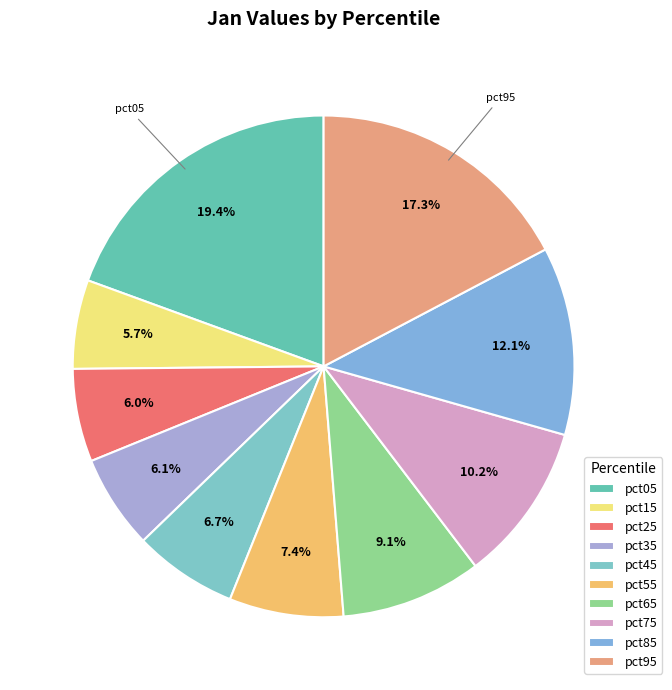

Is it true that pct45 is 7% of the pie?

True